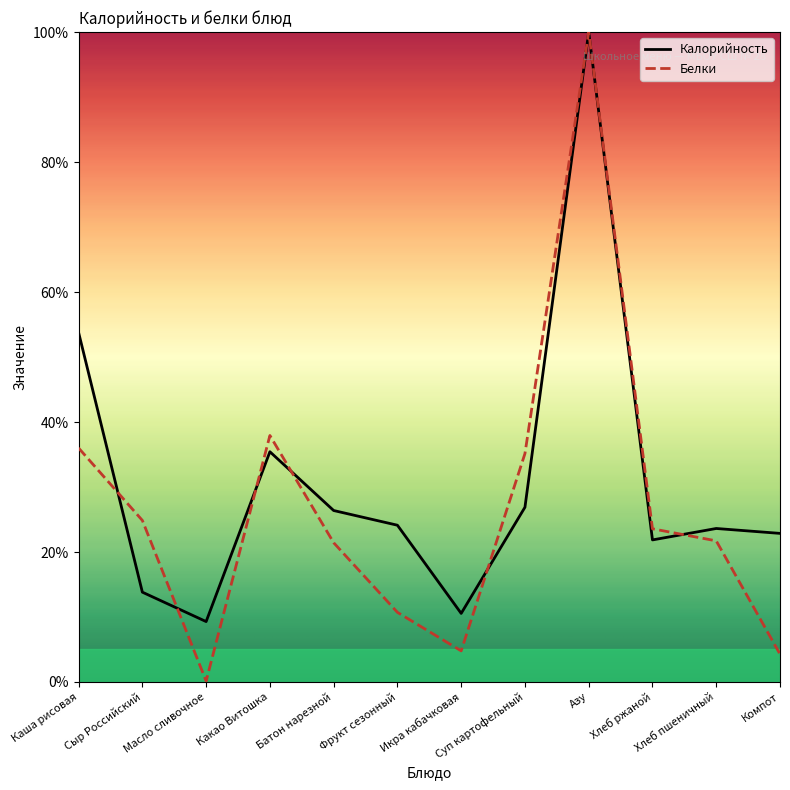

Which series has the widest spread of values?

Белки